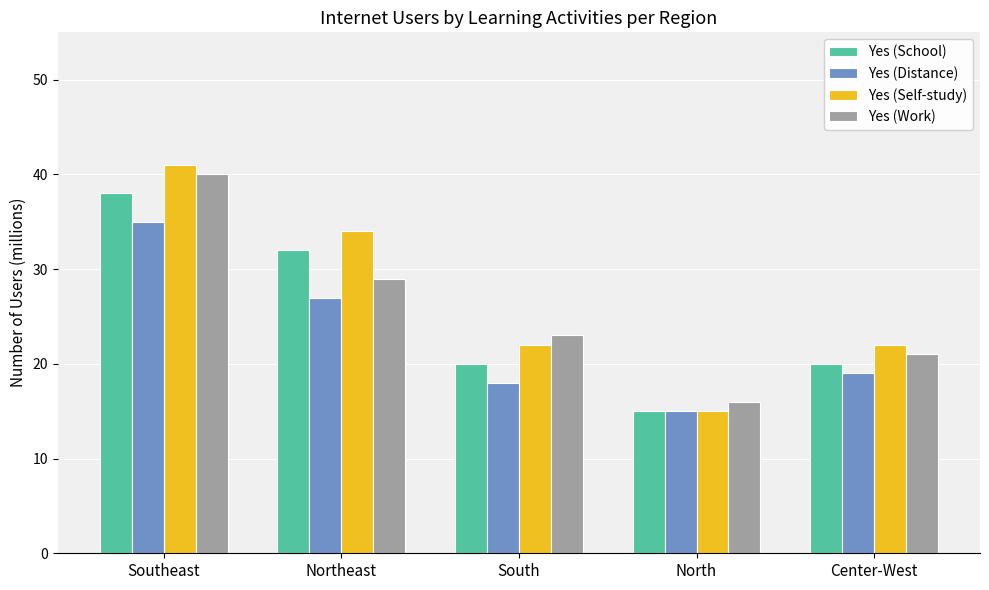

Which series has the widest spread of values?

Yes (Self-study)